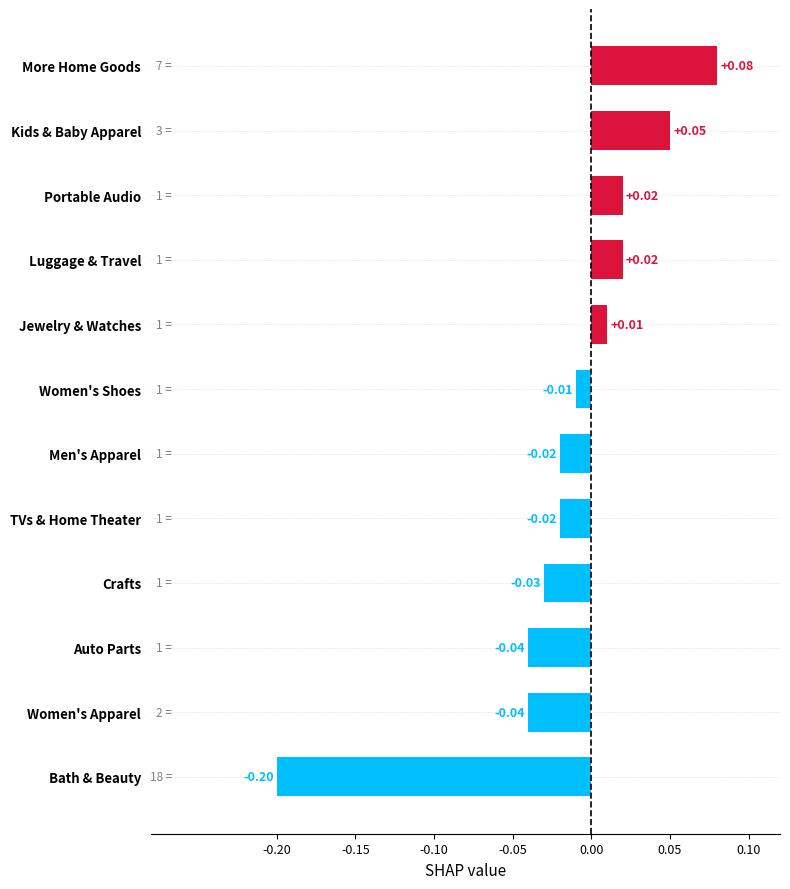

What is the difference between the maximum and minimum values?

0.3